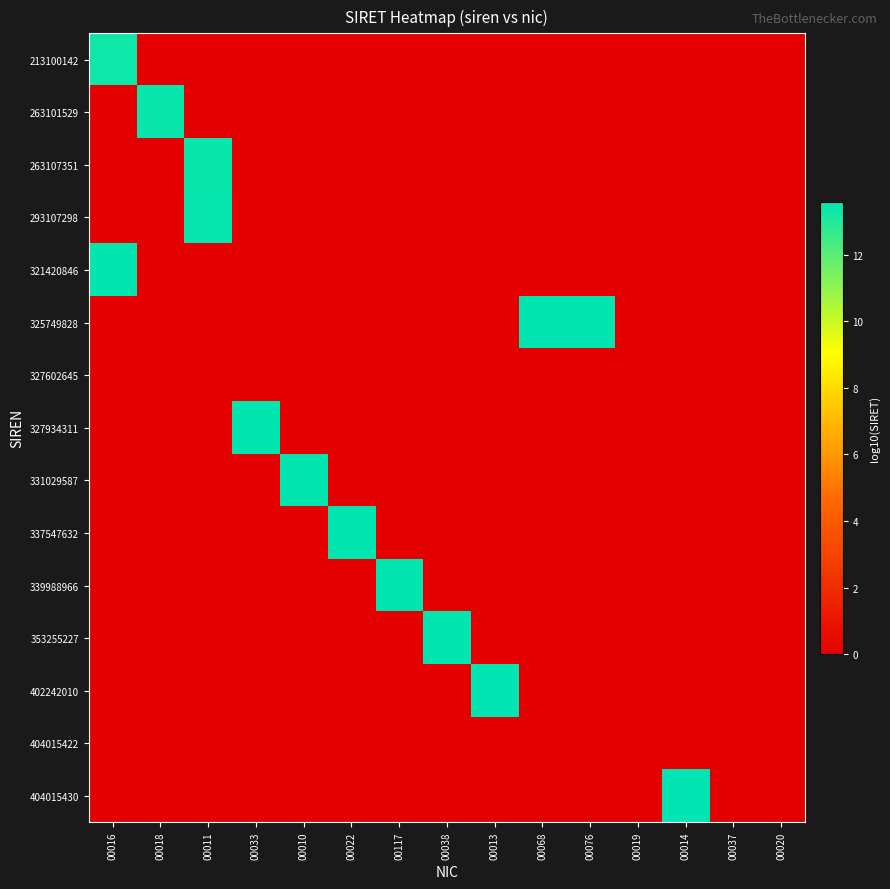

Reading left to right, transcribe all the data shown in this chart.

213100142: 00016=13.3	00018=0.0	00011=0.0	00033=0.0	00010=0.0	00022=0.0	00117=0.0	00038=0.0	00013=0.0	00068=0.0	00076=0.0	00019=0.0	00014=0.0	00037=0.0	00020=0.0
263101529: 00016=0.0	00018=13.4	00011=0.0	00033=0.0	00010=0.0	00022=0.0	00117=0.0	00038=0.0	00013=0.0	00068=0.0	00076=0.0	00019=0.0	00014=0.0	00037=0.0	00020=0.0
263107351: 00016=0.0	00018=0.0	00011=13.4	00033=0.0	00010=0.0	00022=0.0	00117=0.0	00038=0.0	00013=0.0	00068=0.0	00076=0.0	00019=0.0	00014=0.0	00037=0.0	00020=0.0
293107298: 00016=0.0	00018=0.0	00011=13.5	00033=0.0	00010=0.0	00022=0.0	00117=0.0	00038=0.0	00013=0.0	00068=0.0	00076=0.0	00019=0.0	00014=0.0	00037=0.0	00020=0.0
321420846: 00016=13.5	00018=0.0	00011=0.0	00033=0.0	00010=0.0	00022=0.0	00117=0.0	00038=0.0	00013=0.0	00068=0.0	00076=0.0	00019=0.0	00014=0.0	00037=0.0	00020=0.0
325749828: 00016=0.0	00018=0.0	00011=0.0	00033=0.0	00010=0.0	00022=0.0	00117=0.0	00038=0.0	00013=0.0	00068=13.5	00076=13.5	00019=0.0	00014=0.0	00037=0.0	00020=0.0
327602645: 00016=0.0	00018=0.0	00011=0.0	00033=0.0	00010=0.0	00022=0.0	00117=0.0	00038=0.0	00013=0.0	00068=0.0	00076=0.0	00019=0.0	00014=0.0	00037=0.0	00020=0.0
327934311: 00016=0.0	00018=0.0	00011=0.0	00033=13.5	00010=0.0	00022=0.0	00117=0.0	00038=0.0	00013=0.0	00068=0.0	00076=0.0	00019=0.0	00014=0.0	00037=0.0	00020=0.0
331029587: 00016=0.0	00018=0.0	00011=0.0	00033=0.0	00010=13.5	00022=0.0	00117=0.0	00038=0.0	00013=0.0	00068=0.0	00076=0.0	00019=0.0	00014=0.0	00037=0.0	00020=0.0
337547632: 00016=0.0	00018=0.0	00011=0.0	00033=0.0	00010=0.0	00022=13.5	00117=0.0	00038=0.0	00013=0.0	00068=0.0	00076=0.0	00019=0.0	00014=0.0	00037=0.0	00020=0.0
339988966: 00016=0.0	00018=0.0	00011=0.0	00033=0.0	00010=0.0	00022=0.0	00117=13.5	00038=0.0	00013=0.0	00068=0.0	00076=0.0	00019=0.0	00014=0.0	00037=0.0	00020=0.0
353255227: 00016=0.0	00018=0.0	00011=0.0	00033=0.0	00010=0.0	00022=0.0	00117=0.0	00038=13.5	00013=0.0	00068=0.0	00076=0.0	00019=0.0	00014=0.0	00037=0.0	00020=0.0
402242010: 00016=0.0	00018=0.0	00011=0.0	00033=0.0	00010=0.0	00022=0.0	00117=0.0	00038=0.0	00013=13.6	00068=0.0	00076=0.0	00019=0.0	00014=0.0	00037=0.0	00020=0.0
404015422: 00016=0.0	00018=0.0	00011=0.0	00033=0.0	00010=0.0	00022=0.0	00117=0.0	00038=0.0	00013=0.0	00068=0.0	00076=0.0	00019=0.0	00014=0.0	00037=0.0	00020=0.0
404015430: 00016=0.0	00018=0.0	00011=0.0	00033=0.0	00010=0.0	00022=0.0	00117=0.0	00038=0.0	00013=0.0	00068=0.0	00076=0.0	00019=0.0	00014=13.6	00037=0.0	00020=0.0